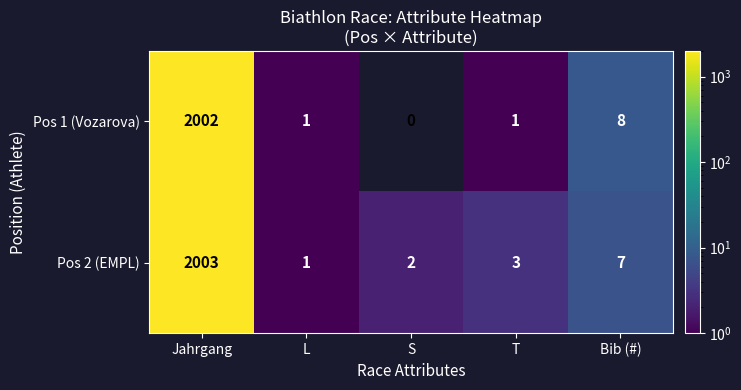

Rank the categories by Pos 2 (EMPL) value from highest to lowest.

Jahrgang, Bib (#), T, S, L